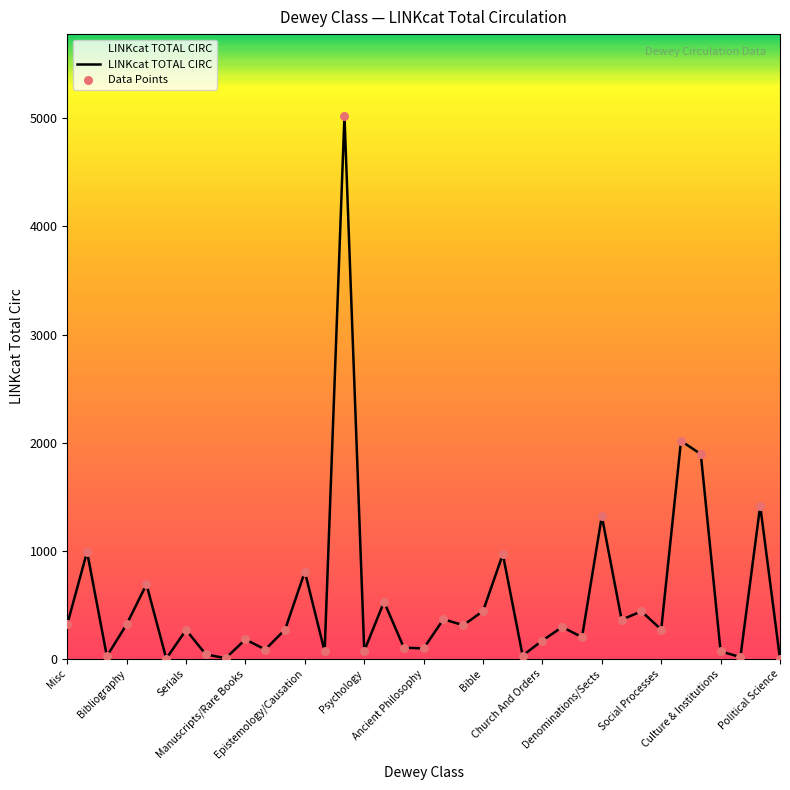

What is the difference between the maximum and minimum values?

5026